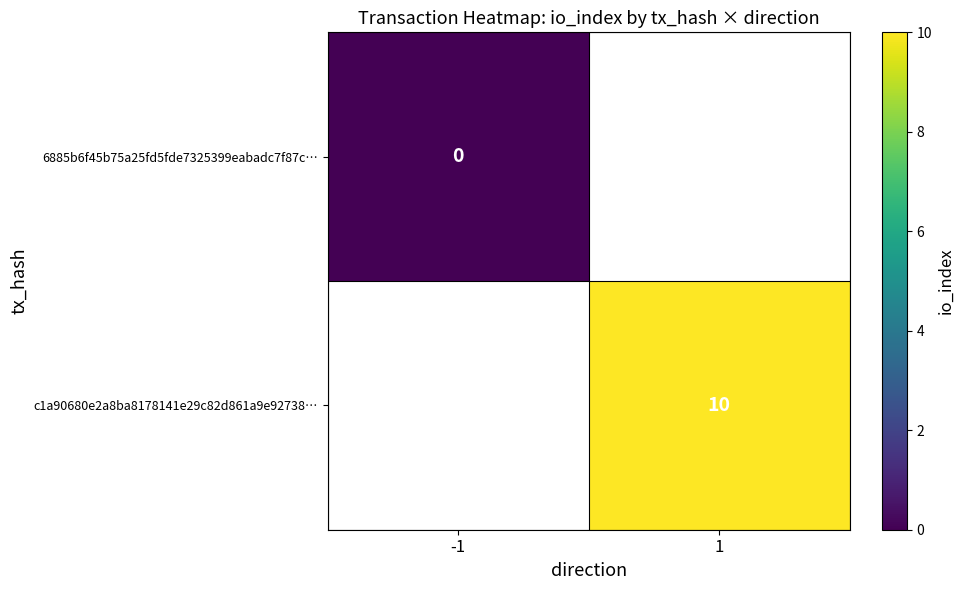

Between -1 and 1, which is larger?

1